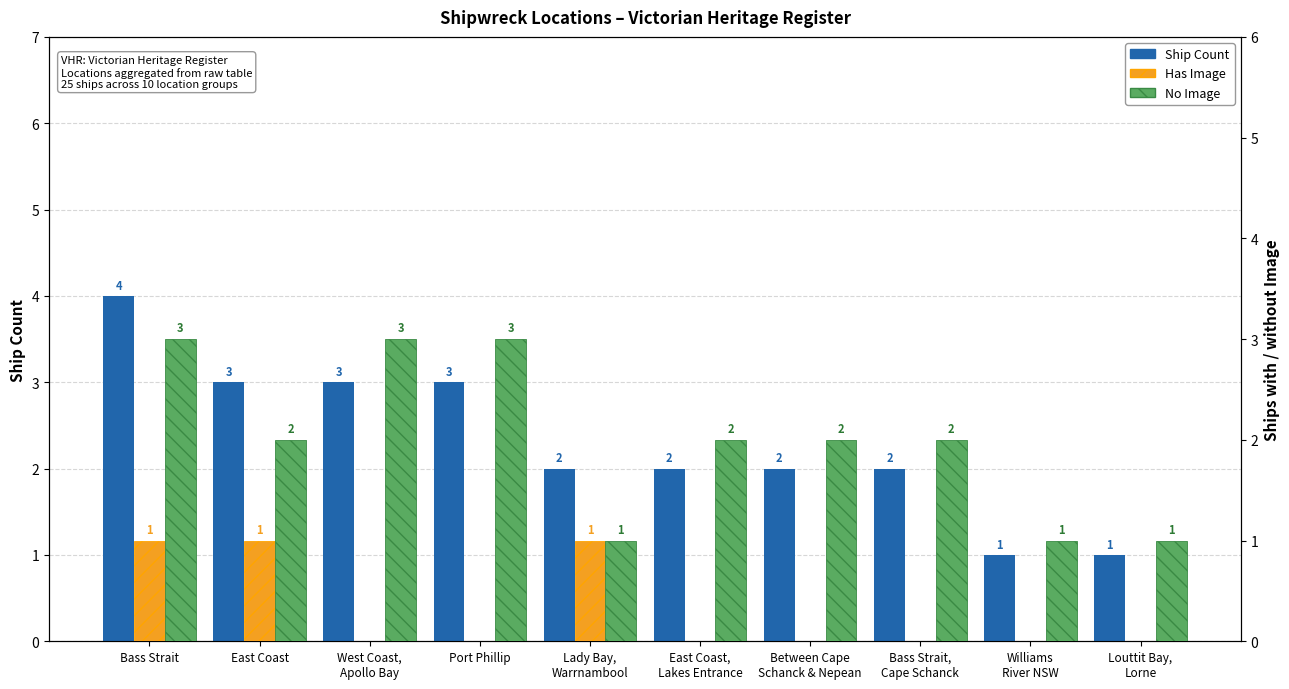

What is the total value across all series at West Coast,
Apollo Bay?

6